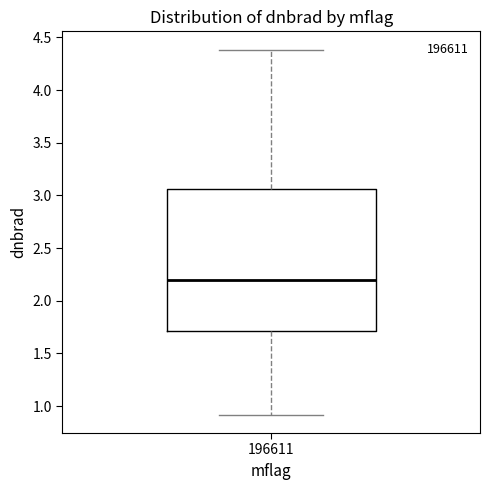

Transcribe this box plot: give where the median line is, the range the box spans, and where the two whiskers end, as read against the y-axis. The values are not printed on the chart, so give them approximately, as read against the axis.

median 2.20, box 1.70 to 3.05, whiskers 0.90 to 4.40